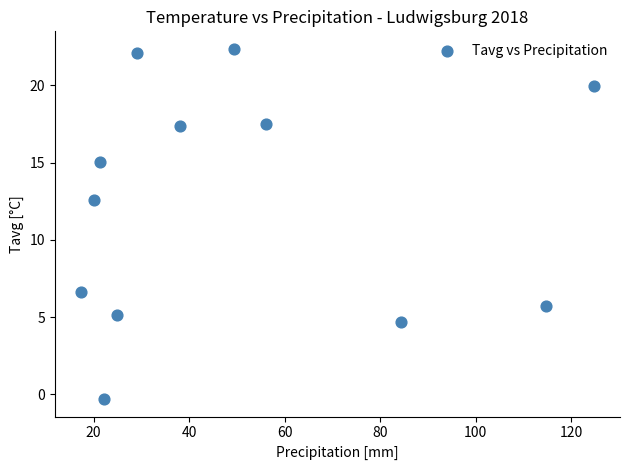

What Y value in the scatter plot is closest to 11?

12.6